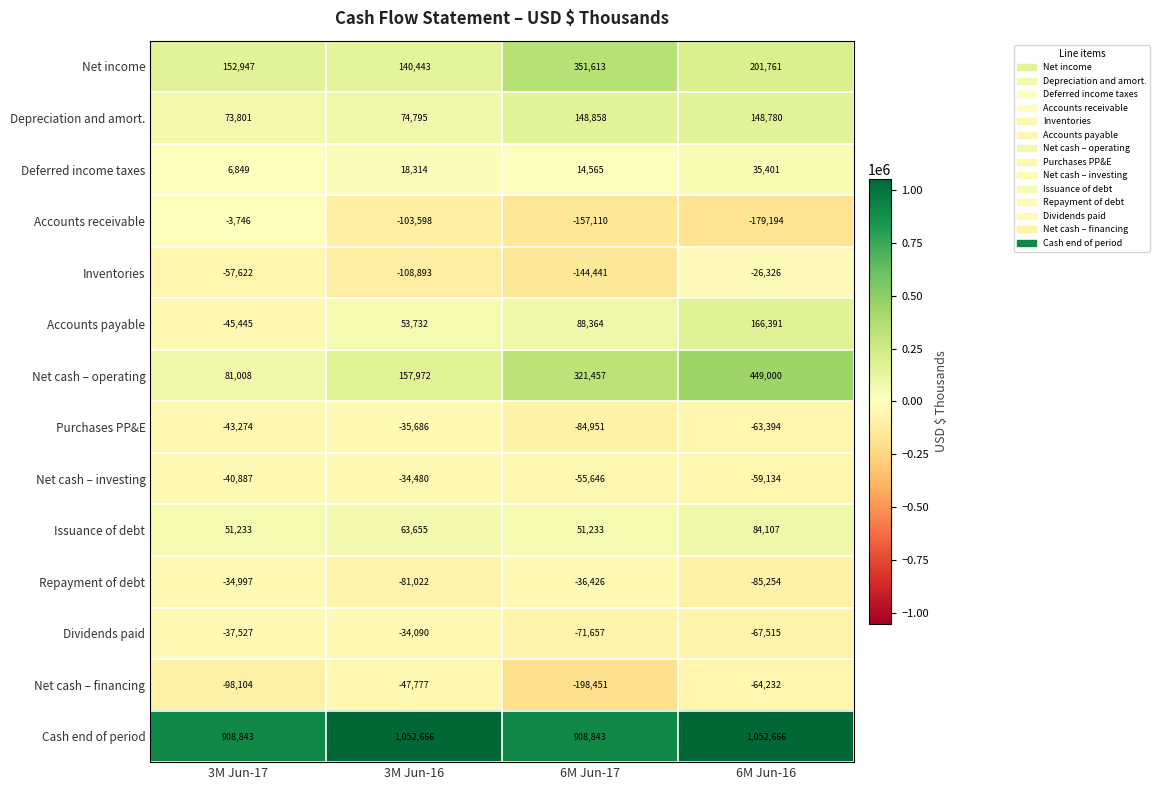

Where is Net cash – investing nearest to the value -46807?

3M Jun-17